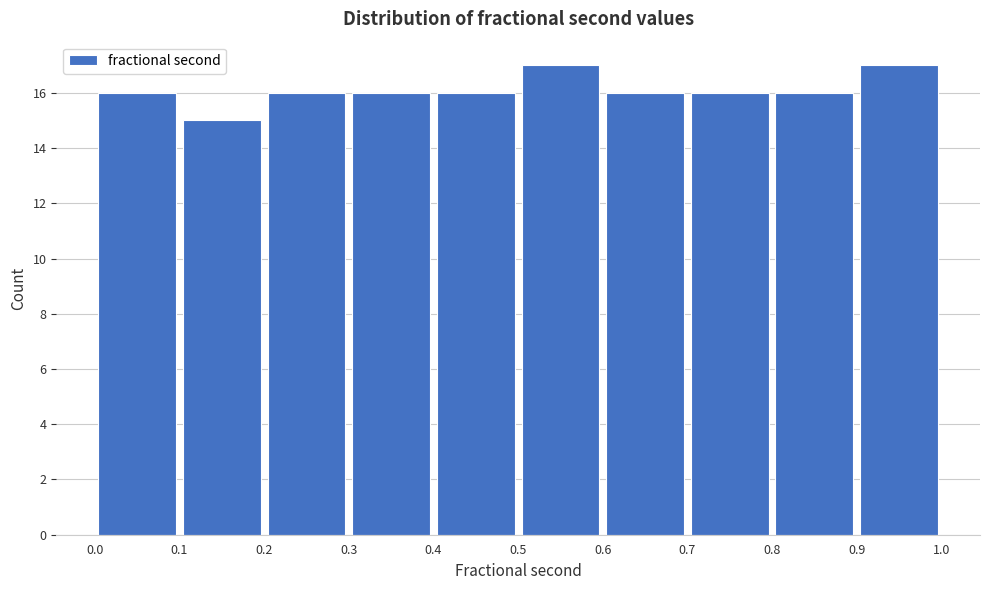

Reading left to right, transcribe this chart: for each bar, give the range it covers on the x-axis and its height. The values are not printed on the chart, so give them approximately, as read against the axis.

0.0 to 0.1: 16
0.1 to 0.2: 15
0.2 to 0.3: 16
0.3 to 0.4: 16
0.4 to 0.5: 16
0.5 to 0.6: 17
0.6 to 0.7: 16
0.7 to 0.8: 16
0.8 to 0.9: 16
0.9 to 1.0: 17